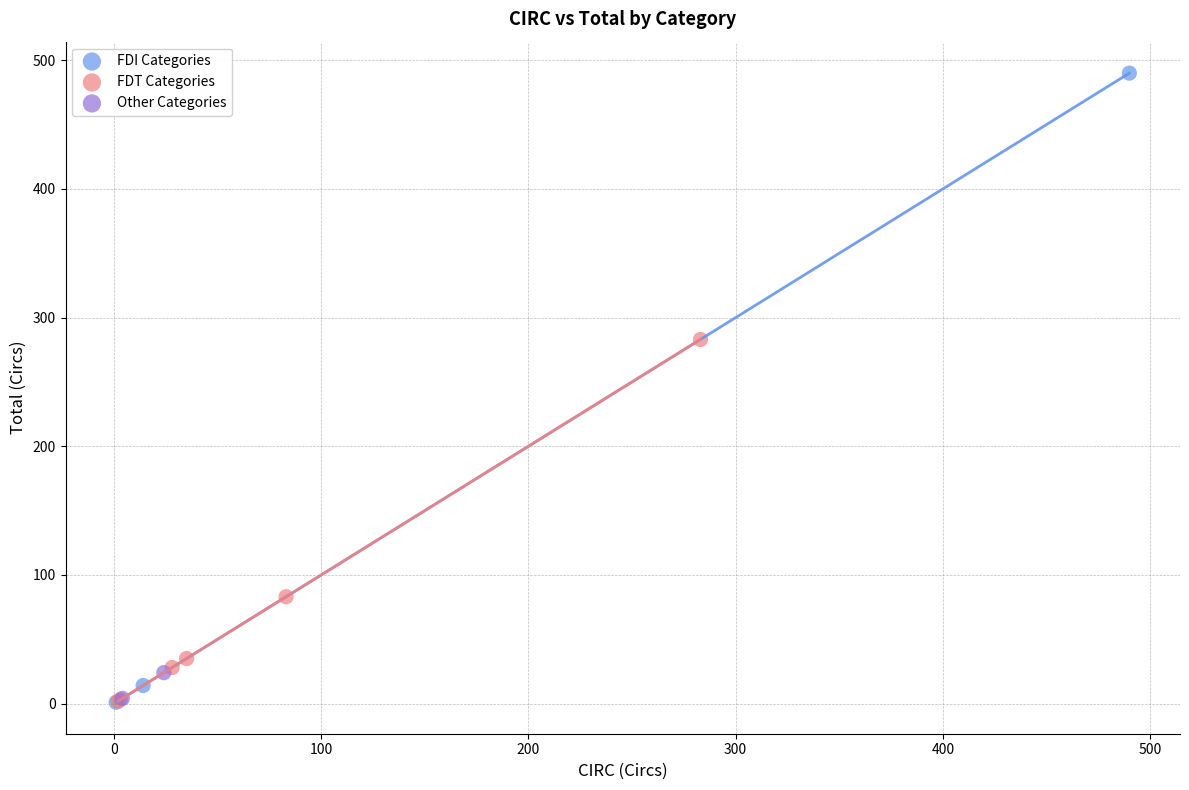

Which series contains the highest Y value?

FDI Categories